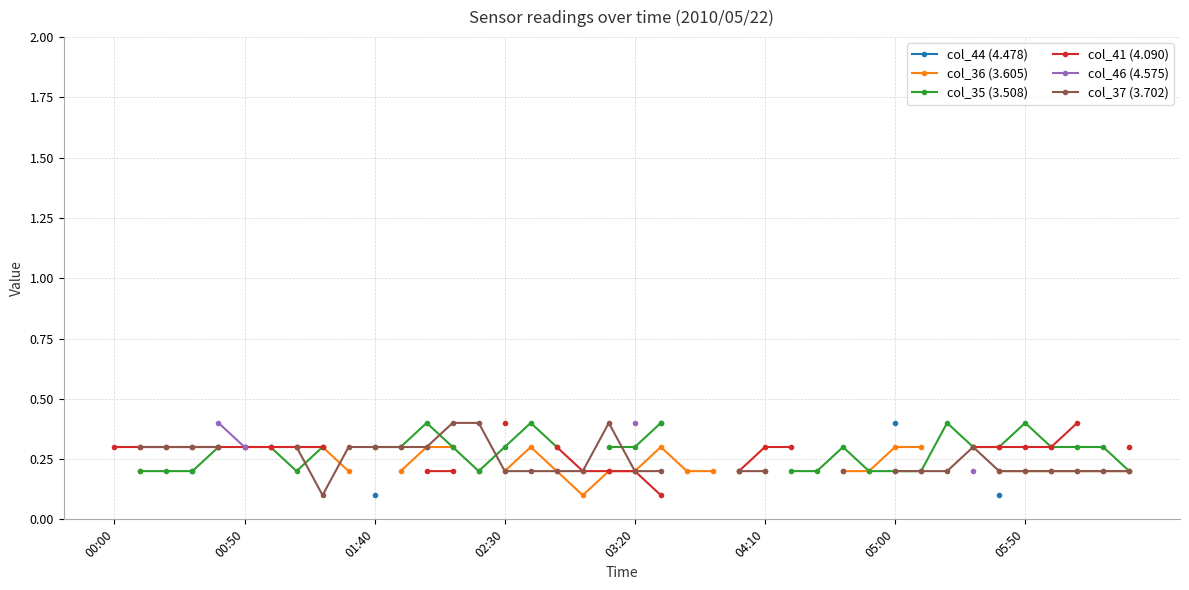

What is the smallest value displayed?

0.1